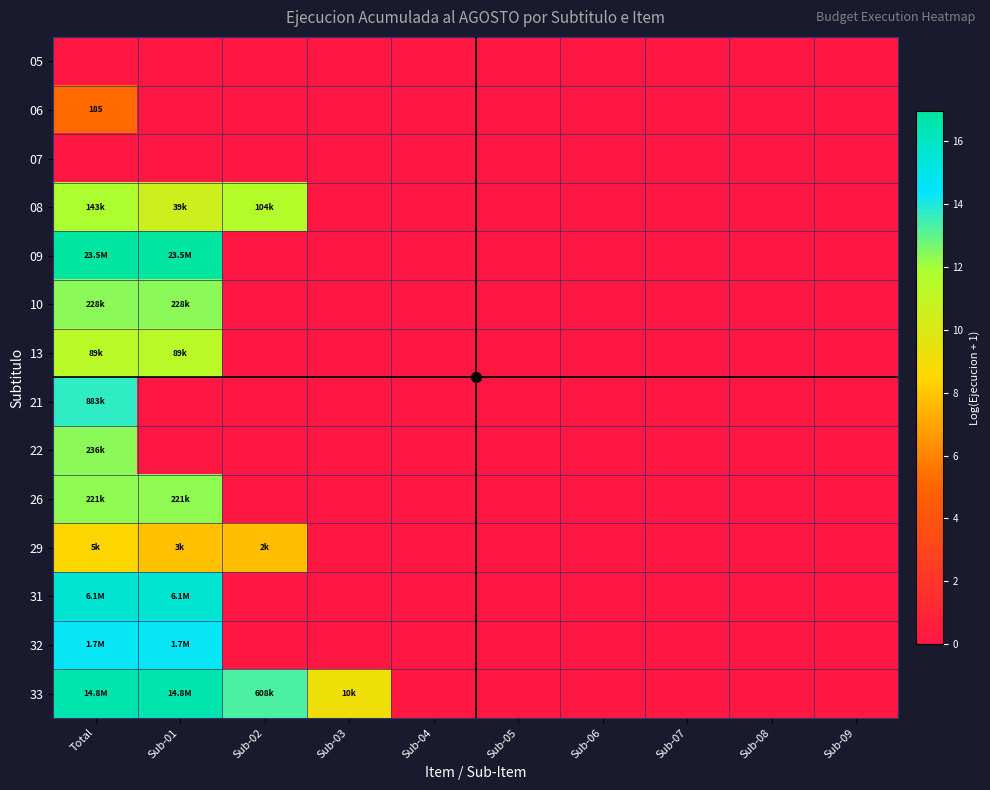

Rank the categories by 13 value from highest to lowest.

Total, Sub-01, Sub-02, Sub-03, Sub-04, Sub-05, Sub-06, Sub-07, Sub-08, Sub-09